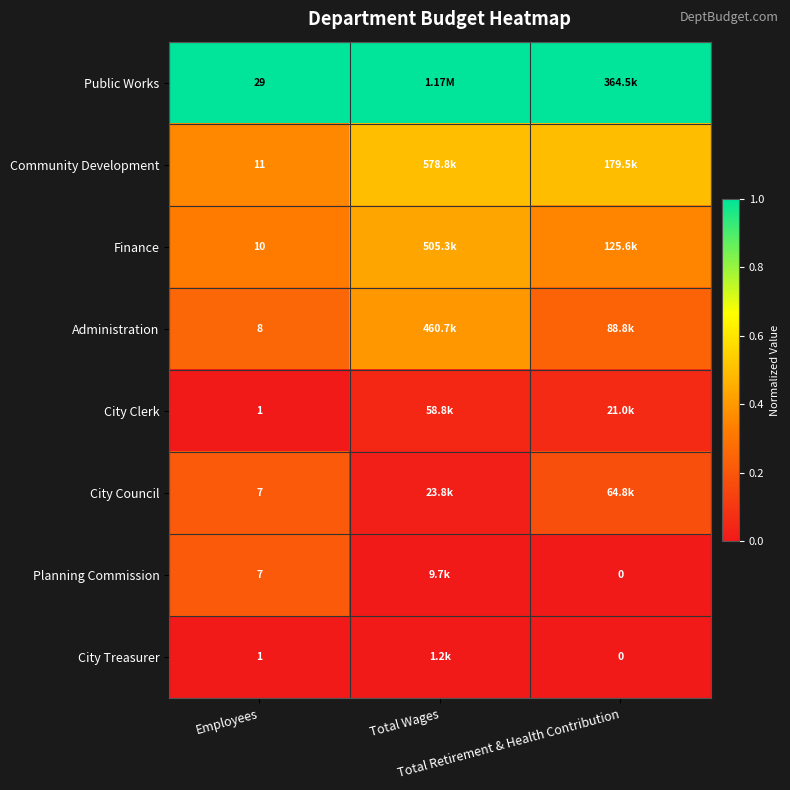

How many values in Planning Commission are above zero?

2